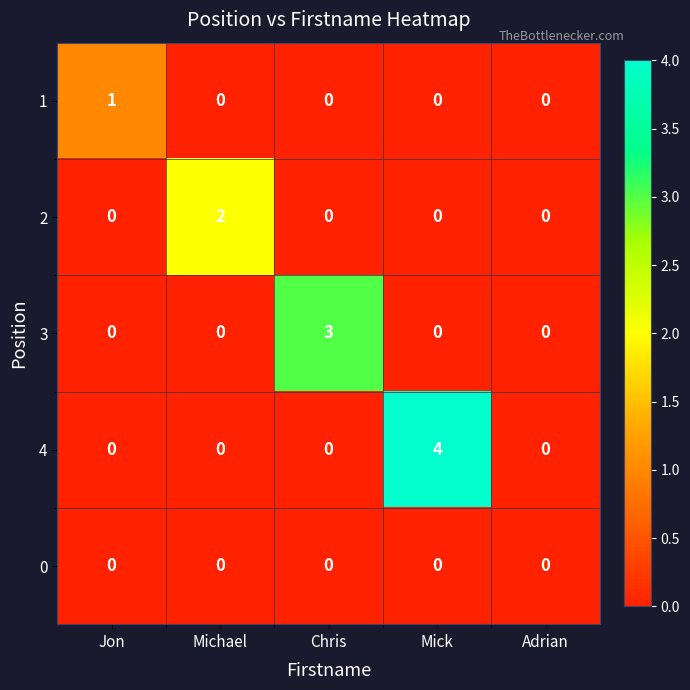

Rank the series by their maximum value, from highest to lowest.

4, 3, 2, 1, 0